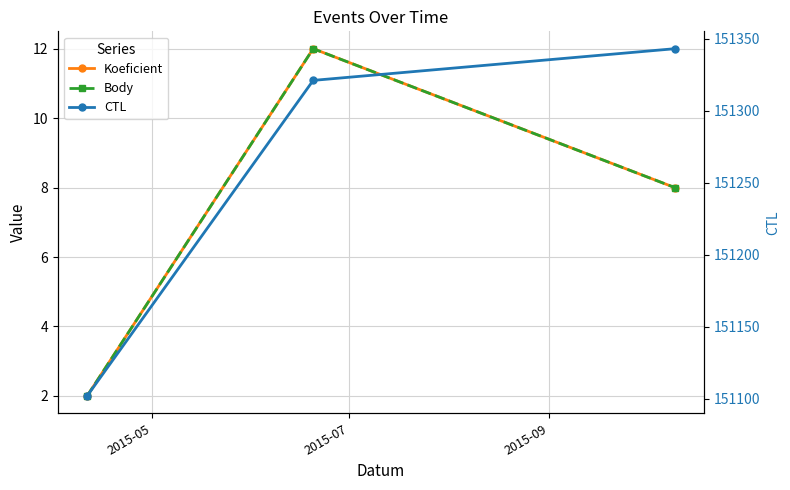

What is the sum of all Body values?

22